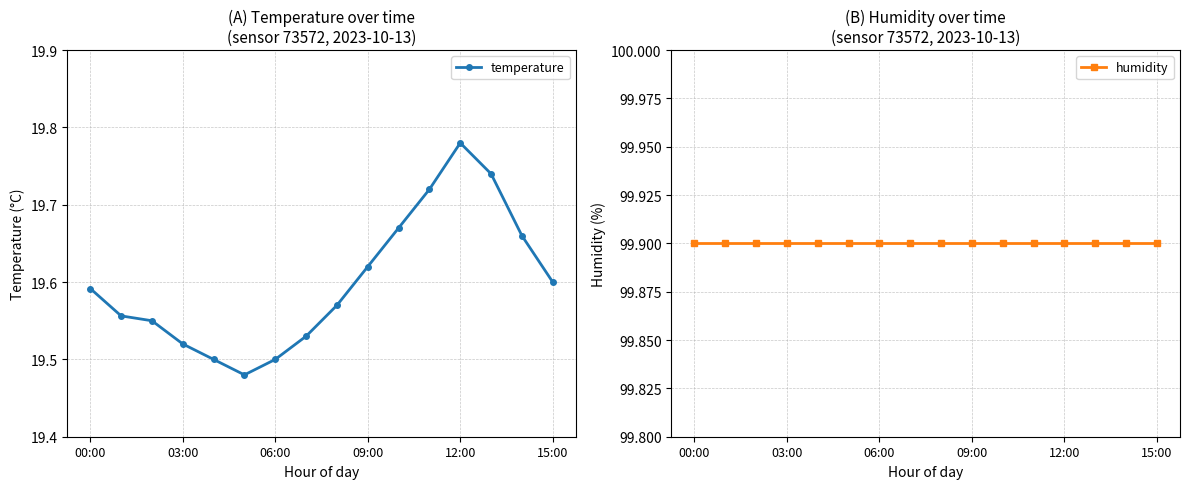

True or false: humidity and temperature cross at least once.

False